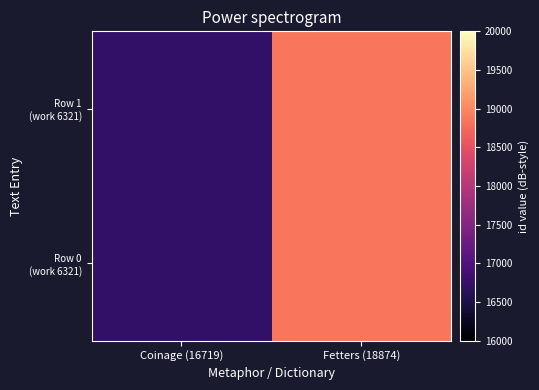

Which series changed the most between Coinage (16719) and Fetters (18874)?

Row 0 (work 6321)